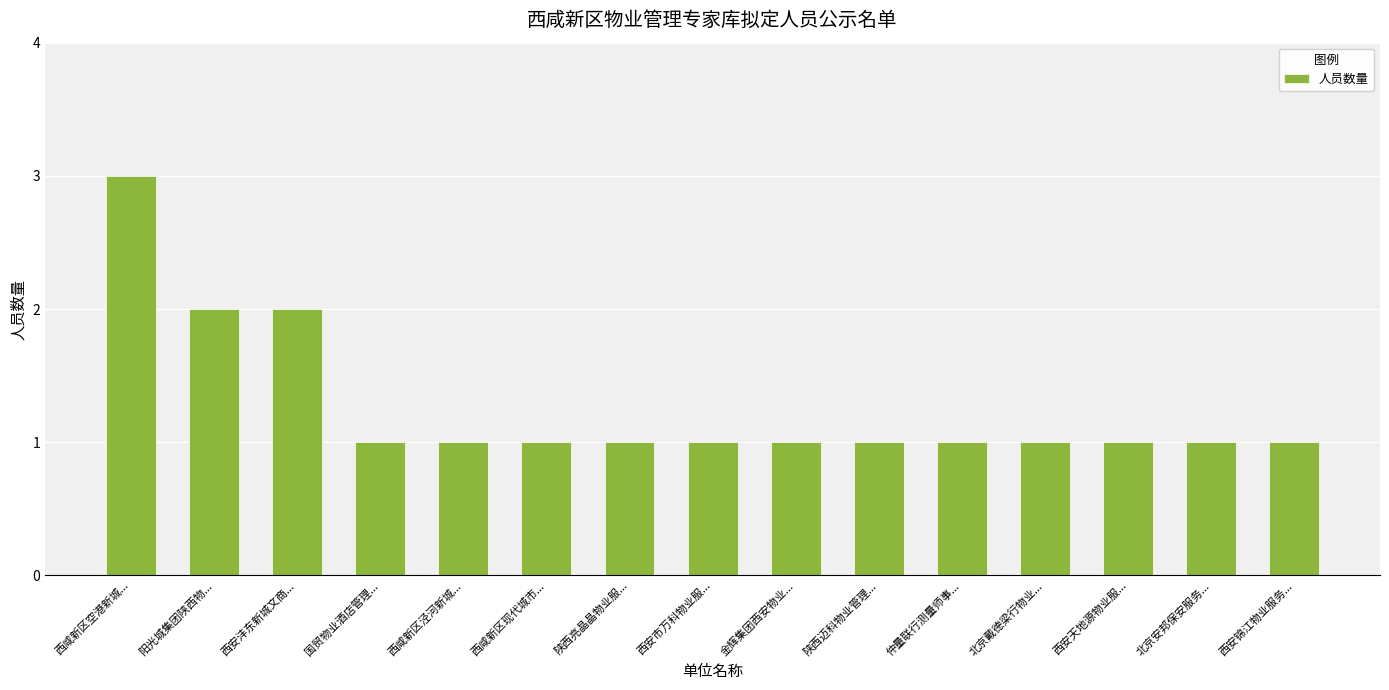

What is the value of the 12th bar from the left?

1